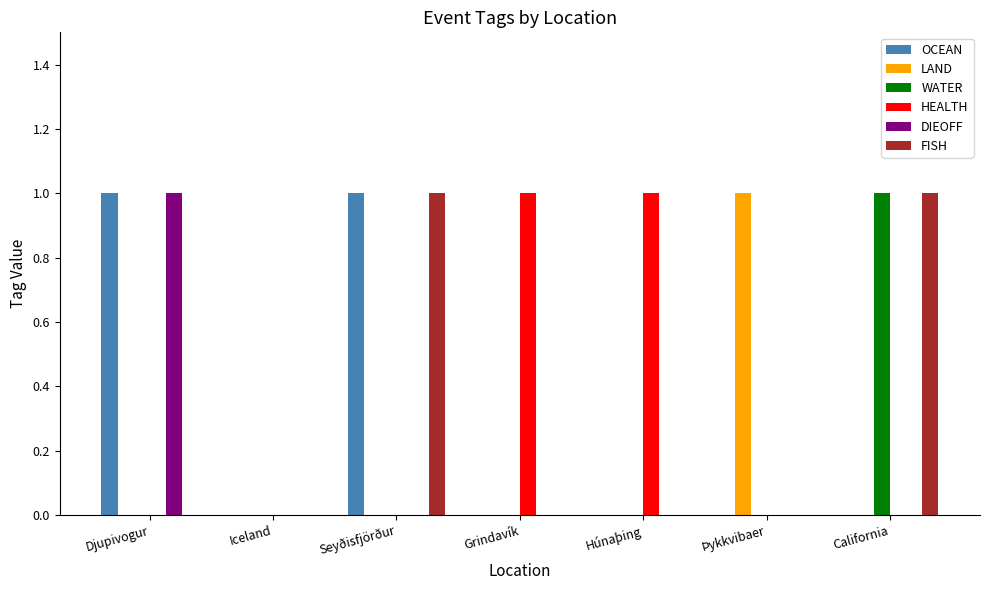

The HEALTH series shows 1 at Grindavík. True or false?

True